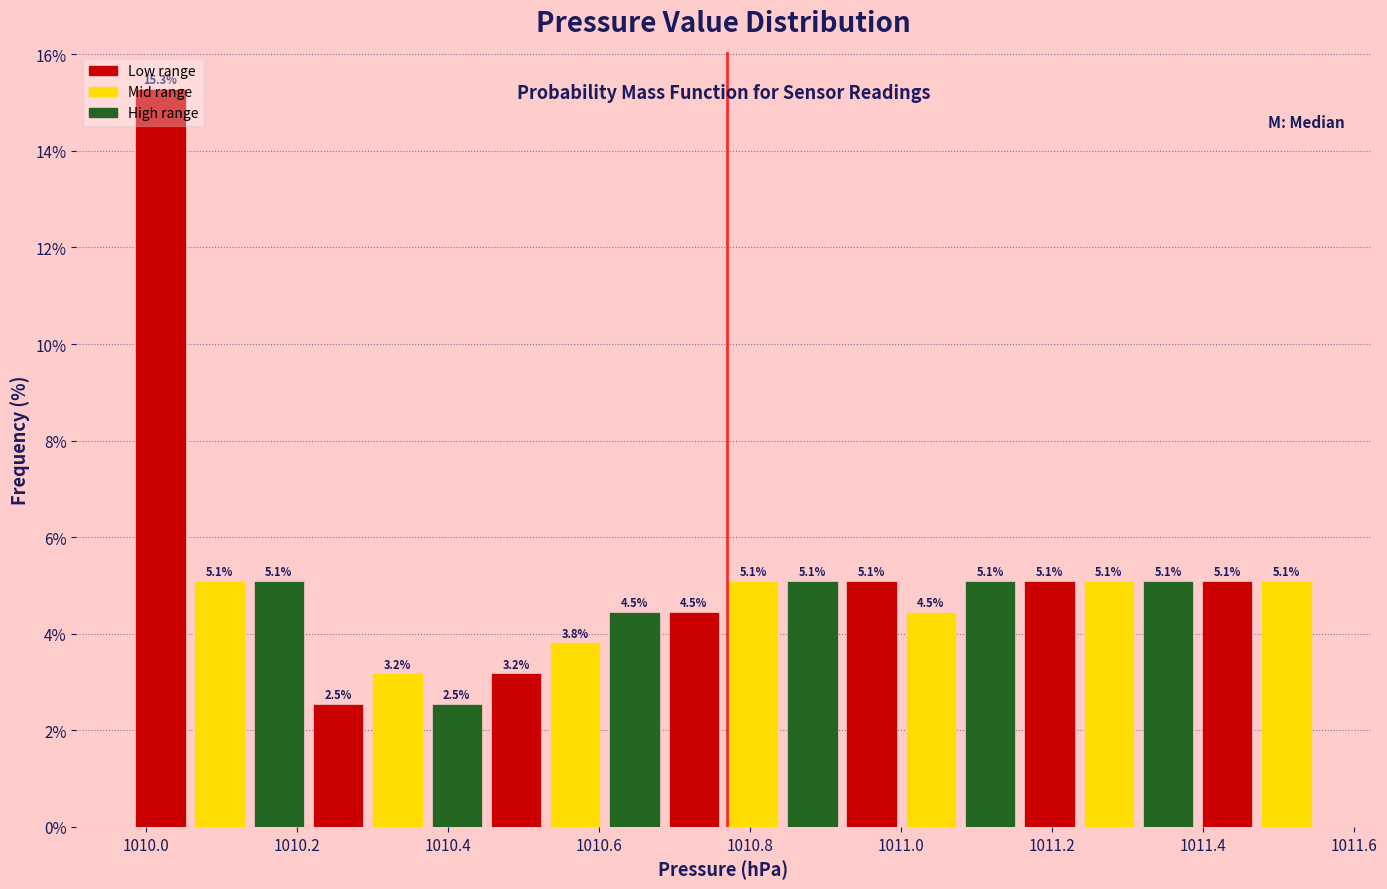

Read against the x-axis, roughly where is the centre of the tallest bar?

1010.02